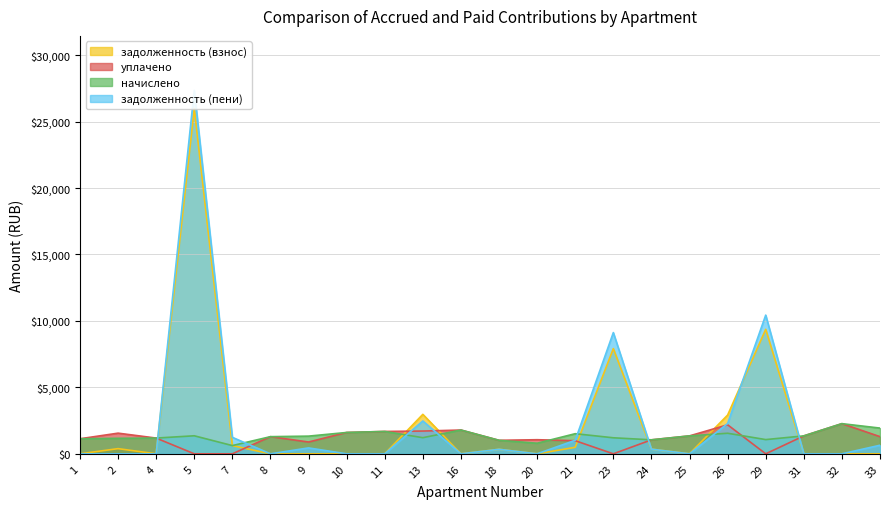

Reading left to right, extract all data points from this chart.

задолженность (взнос): 0.0	388.6	0.0	25988.2	619.6	0.0	0.0	0.0	0.0	2969.4	0.0	338.5	0.0	490.6	7915.6	350.5	0.0	2915.9	9366.0	0.0	0.0	0.0
начислено: 1132.8	1165.8	1184.1	1356.4	619.6	1290.4	1330.8	1605.7	1682.7	1213.4	1789.0	1015.5	795.5	1514.1	1206.1	1052.1	1349.1	1547.0	1070.5	1349.1	2269.3	1935.7
уплачено: 1132.8	1554.4	1184.1	0.0	0.0	1290.4	887.2	1605.7	1682.7	1712.7	1789.0	1015.5	1060.7	986.3	0.0	1052.0	1349.1	2183.6	0.0	1349.1	2269.3	1290.4
задолженность (пени): 0.0	0.0	0.0	27344.6	1239.1	0.0	443.6	0.0	0.0	2470.2	0.0	338.5	0.0	1018.4	9121.7	350.7	0.0	2279.3	10436.5	0.0	0.0	645.2